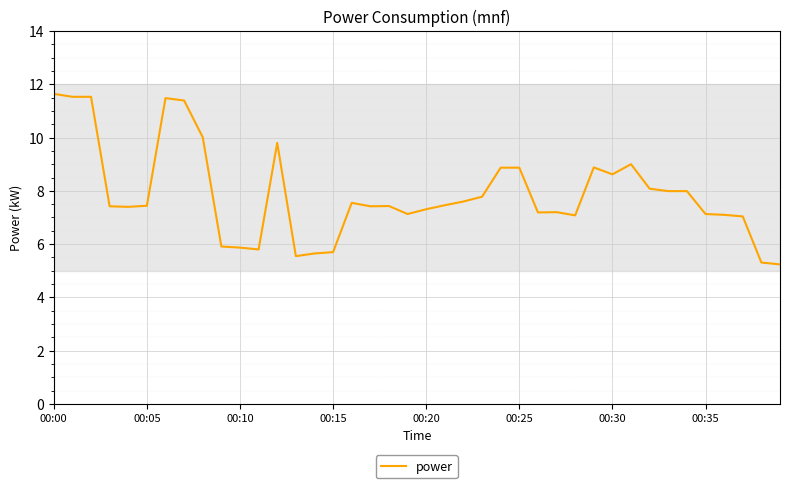

How many lines are shown in the chart?

1